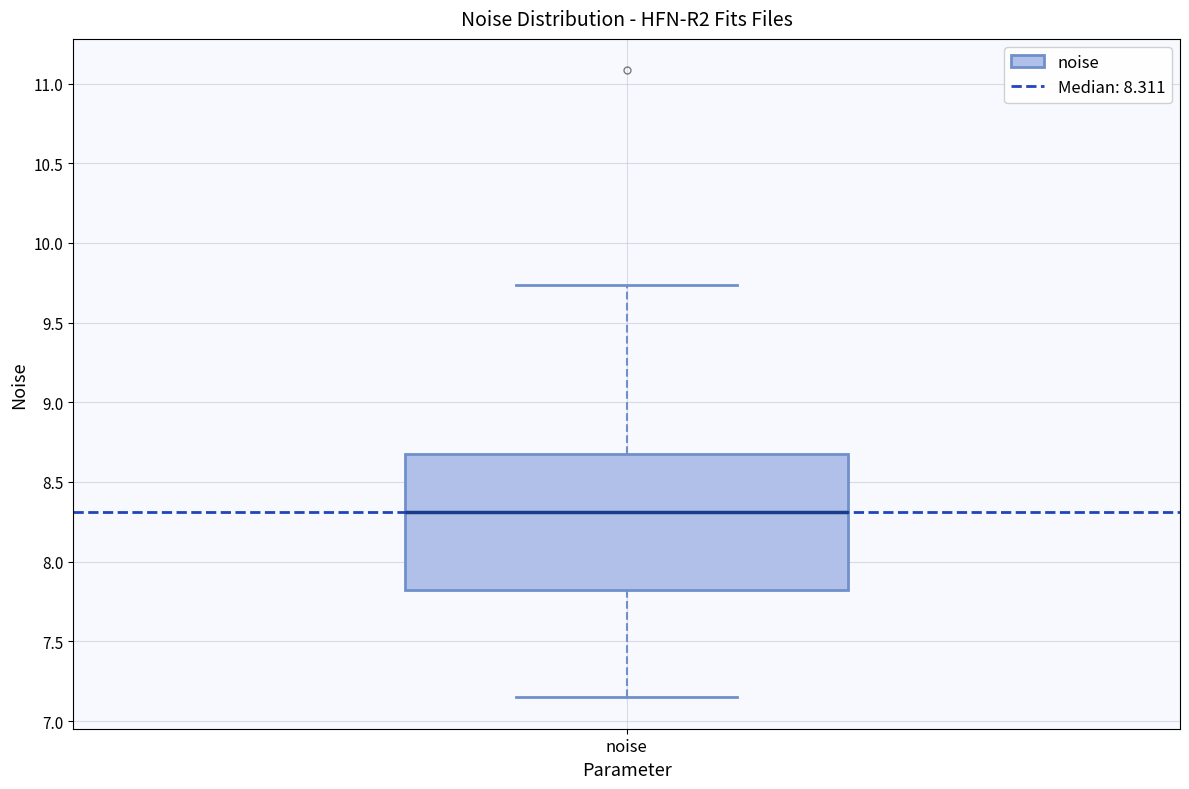

Read this box plot against the y-axis: the position of the median line, the range covered by the box, and the ends of both whiskers. The values are not printed on the chart, so give them approximately, as read against the axis.

median 8.30, box 7.80 to 8.70, whiskers 7.15 to 9.75